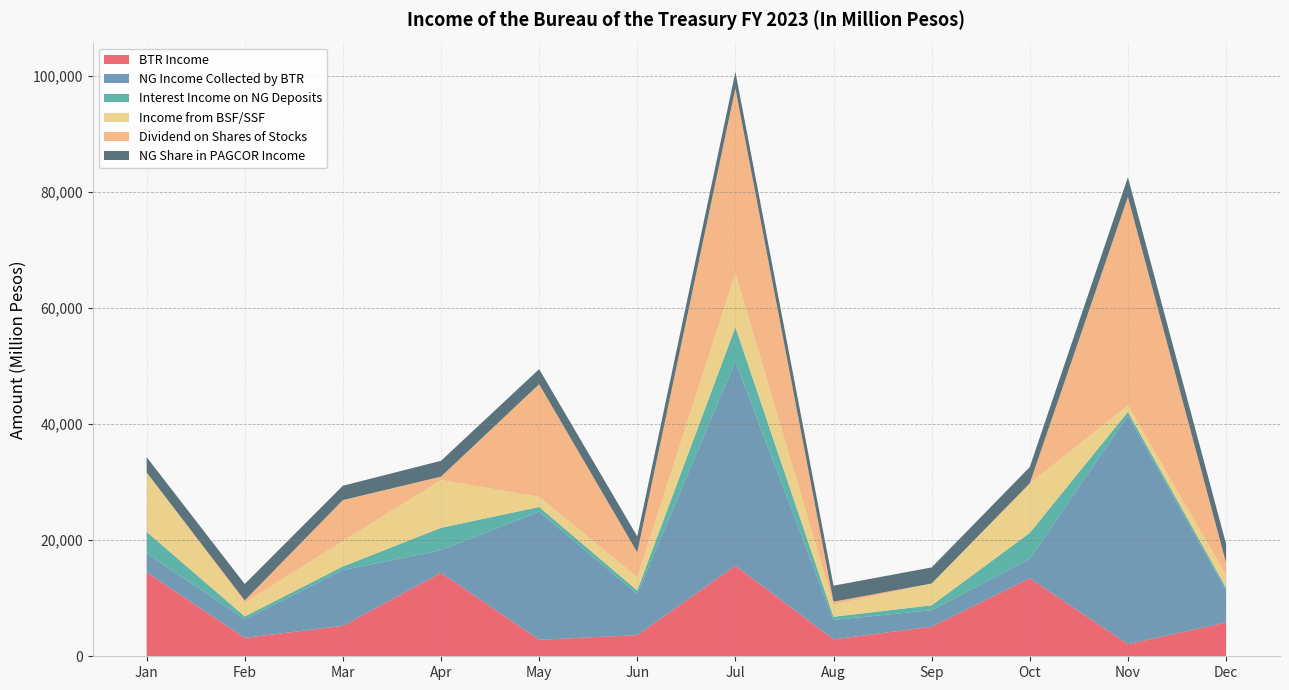

Reading left to right, transcribe all the data shown in this chart.

BTR Income: Jan=14503	Feb=3175	Mar=5246	Apr=14404	May=2850	Jun=3643	Jul=15615	Aug=2923	Sep=5090	Oct=13454	Nov=2084	Dec=5830
NG Income Collected by BTR: Jan=3250	Feb=3223	Mar=9627	Apr=3867	May=22092	Jun=7110	Jul=35214	Aug=3348	Sep=2856	Oct=3331	Nov=39413	Dec=5490
Interest Income on NG Deposits: Jan=3705	Feb=468	Mar=607	Apr=3875	May=792	Jun=591	Jul=5903	Aug=541	Sep=840	Oct=4488	Nov=638	Dec=492
Income from BSF/SSF: Jan=10192	Feb=2403	Mar=4388	Apr=8231	May=1768	Jun=2280	Jul=9303	Aug=2104	Sep=3756	Oct=8537	Nov=1134	Dec=2160
Dividend on Shares of Stocks: Jan=51	Feb=365	Mar=7058	Apr=590	May=19399	Jun=4291	Jul=31873	Aug=496	Sep=2	Oct=4	Nov=35907	Dec=2149
NG Share in PAGCOR Income: Jan=2634	Feb=2824	Mar=2472	Apr=2727	May=2595	Jun=2751	Jul=2834	Aug=2756	Sep=2772	Oct=2807	Nov=3405	Dec=3275